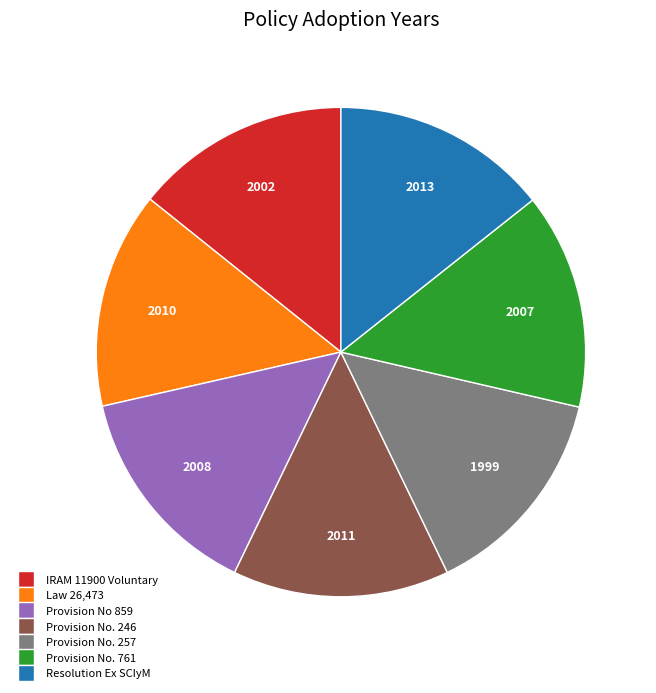

Is there a majority slice in this chart?

No